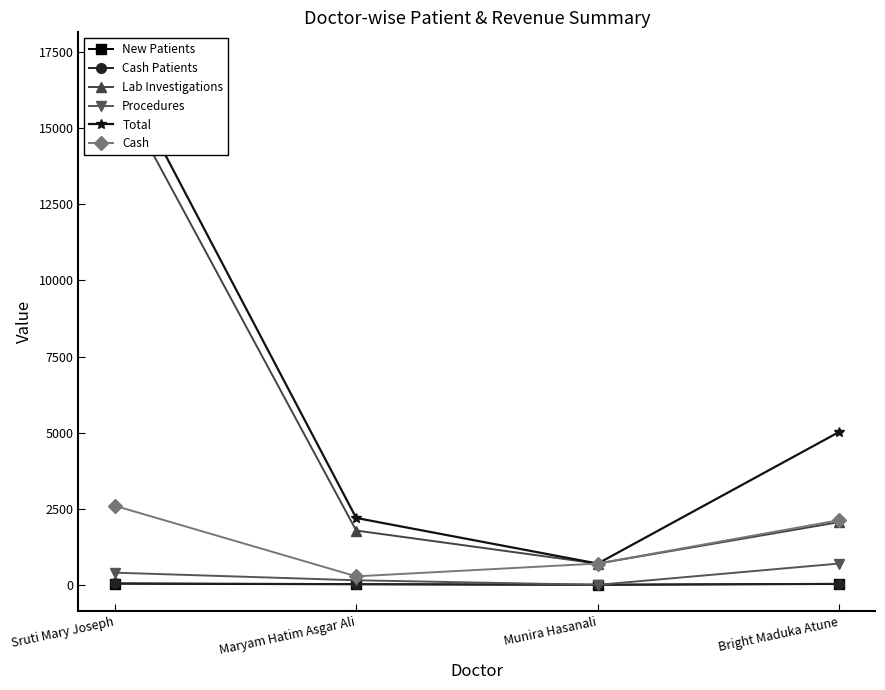

Reading right to left, what are all the values shown in this chart?

New Patients: Bright Maduka Atune=27	Munira Hasanali=2	Maryam Hatim Asgar Ali=17	Sruti Mary Joseph=37
Cash Patients: Bright Maduka Atune=35	Munira Hasanali=3	Maryam Hatim Asgar Ali=25	Sruti Mary Joseph=51
Lab Investigations: Bright Maduka Atune=2061	Munira Hasanali=698	Maryam Hatim Asgar Ali=1784	Sruti Mary Joseph=16486
Procedures: Bright Maduka Atune=700	Munira Hasanali=0	Maryam Hatim Asgar Ali=150	Sruti Mary Joseph=400
Total: Bright Maduka Atune=5025	Munira Hasanali=698	Maryam Hatim Asgar Ali=2197	Sruti Mary Joseph=17286
Cash: Bright Maduka Atune=2125	Munira Hasanali=700	Maryam Hatim Asgar Ali=279	Sruti Mary Joseph=2599